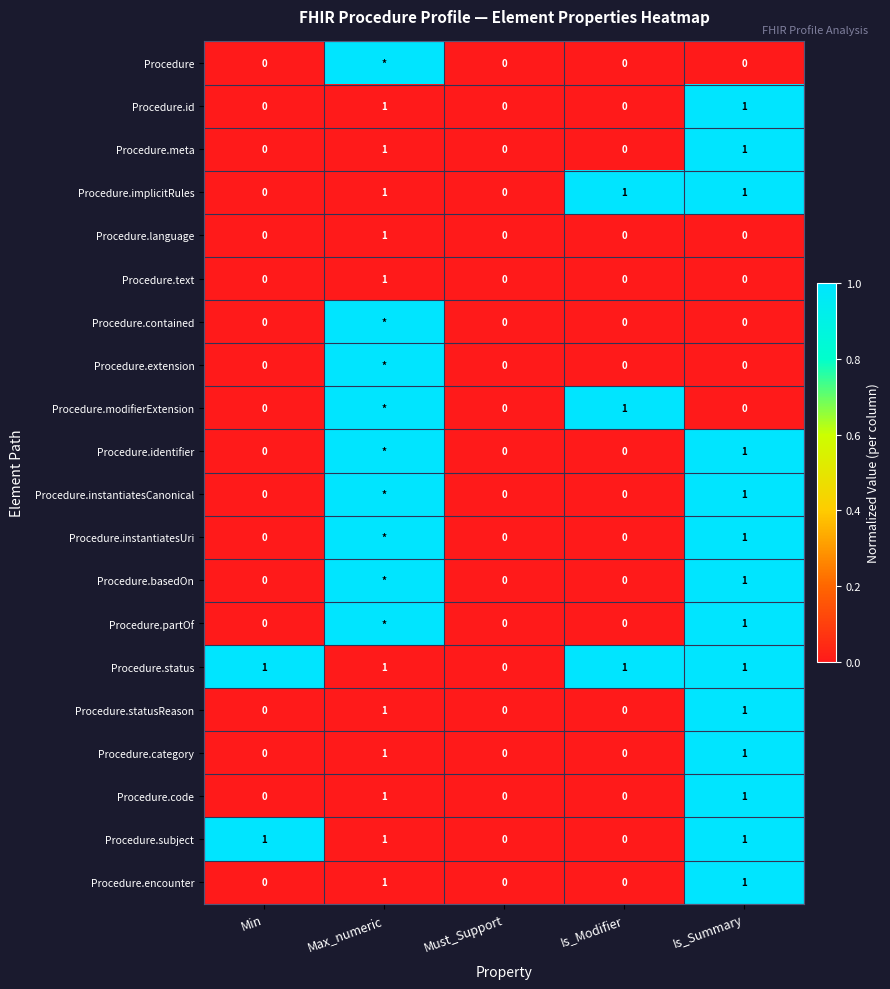

How many Procedure.subject values are between 0 and 1?

5